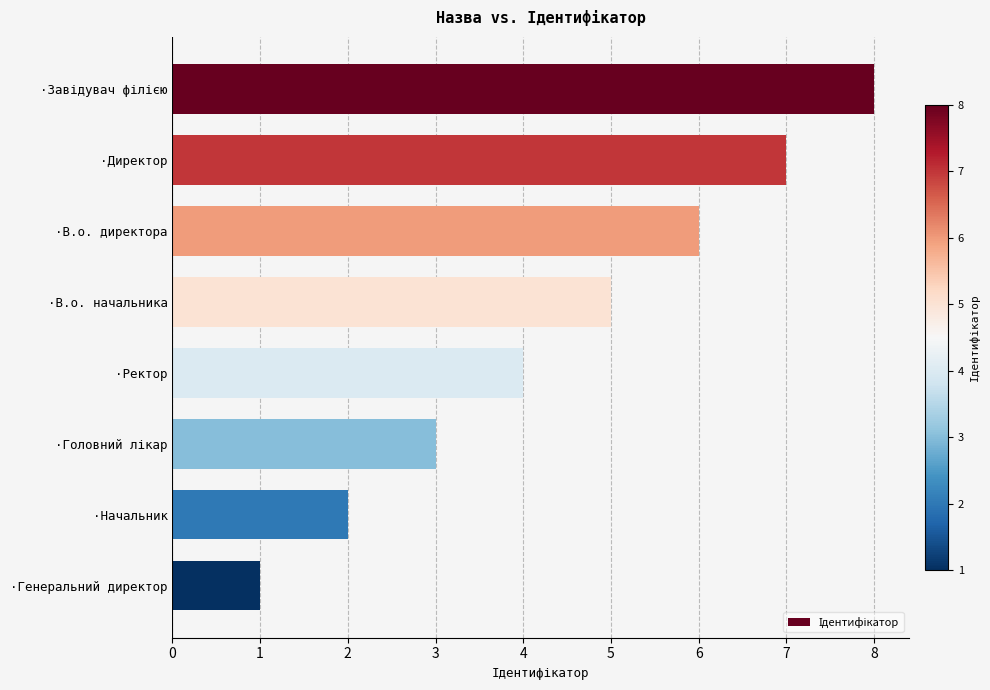

What position from the top is ·В.о. директора?

3